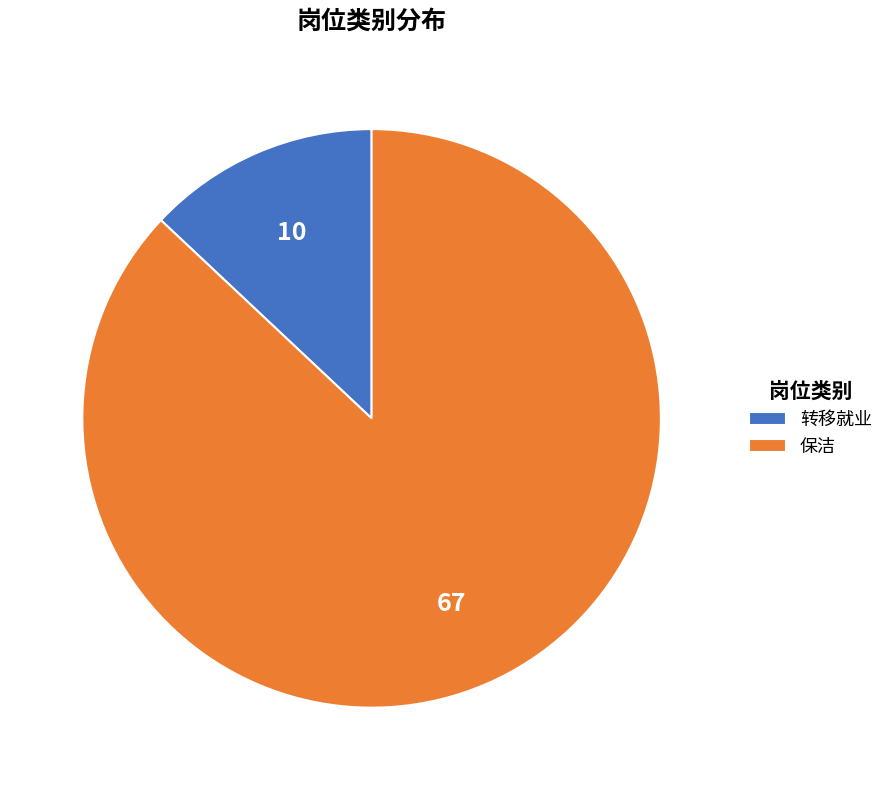

Rank the categories by value from lowest to highest.

转移就业, 保洁